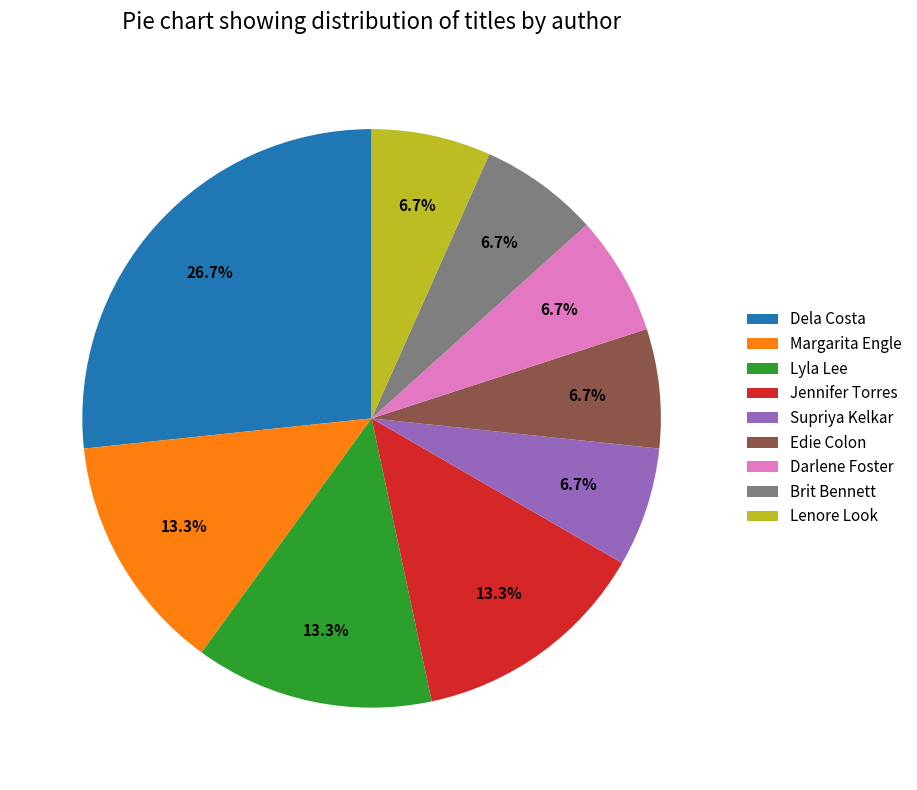

Does Brit Bennett represent more than half of the total?

No